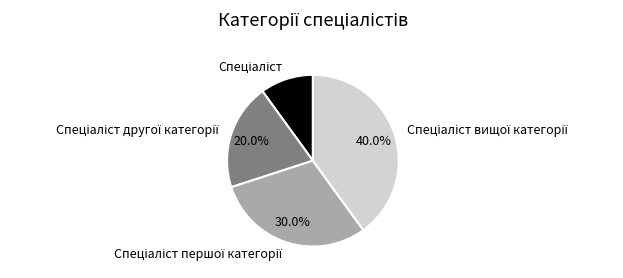

Does any single category account for the majority?

No